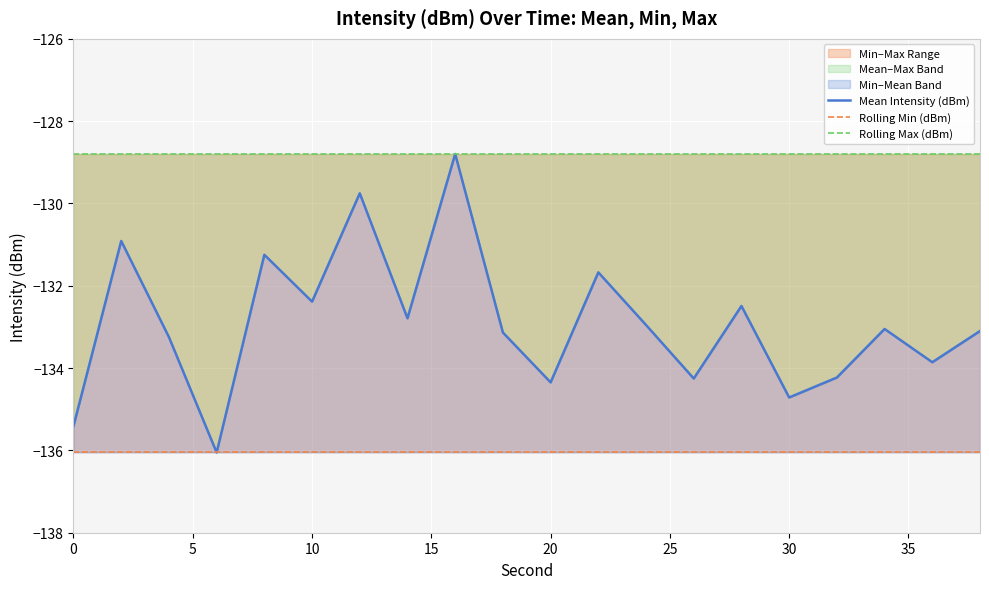

True or false: Rolling Max (dBm) has more than 1 interior local peaks.

False